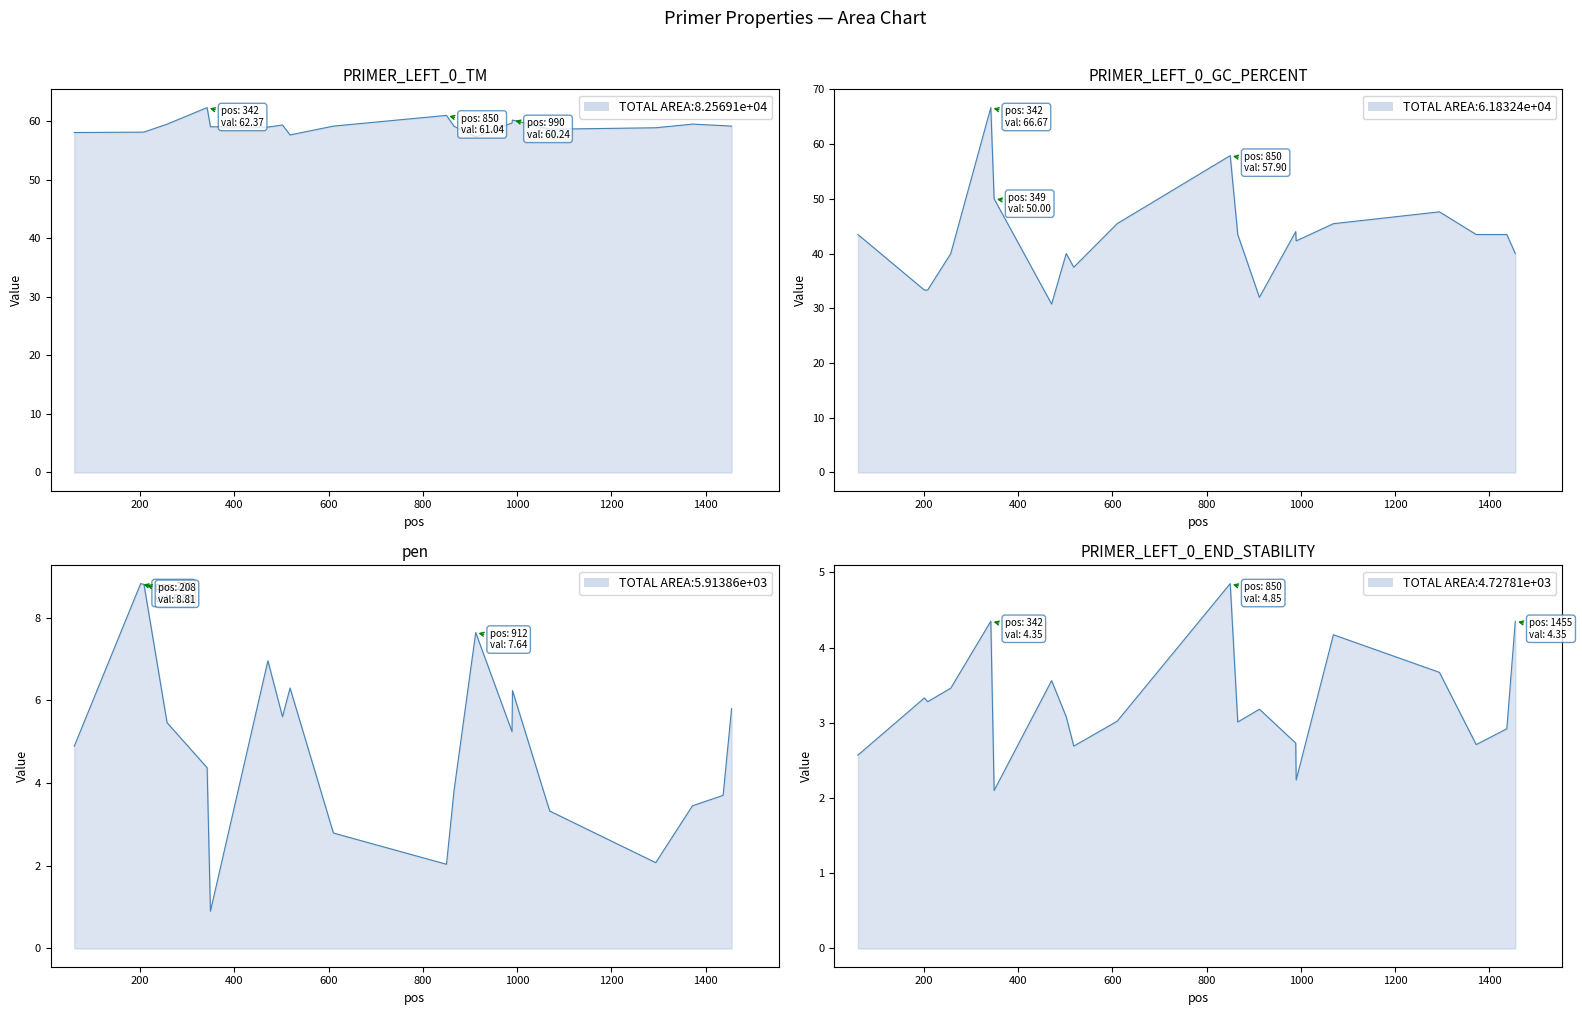

In PRIMER_LEFT_0_GC_PERCENT, how many points are higher than both neighbors (excluding endpoints)?

5